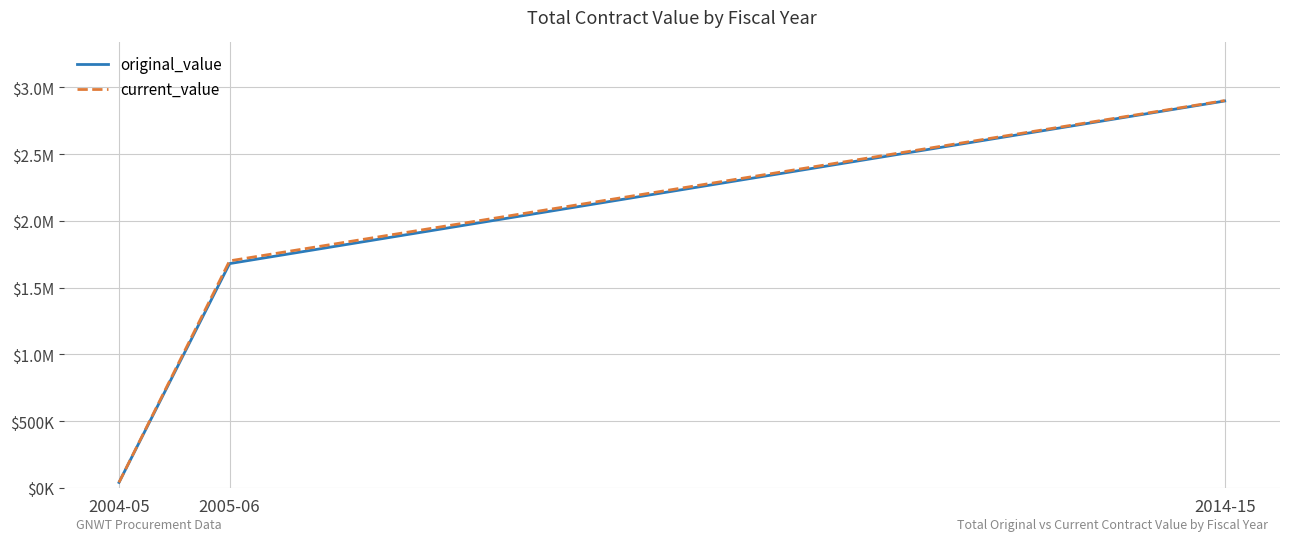

Reading left to right, transcribe all the data shown in this chart.

original_value: 41072.7	1679681.9	2897224.8
current_value: 41072.7	1700105.0	2900397.7